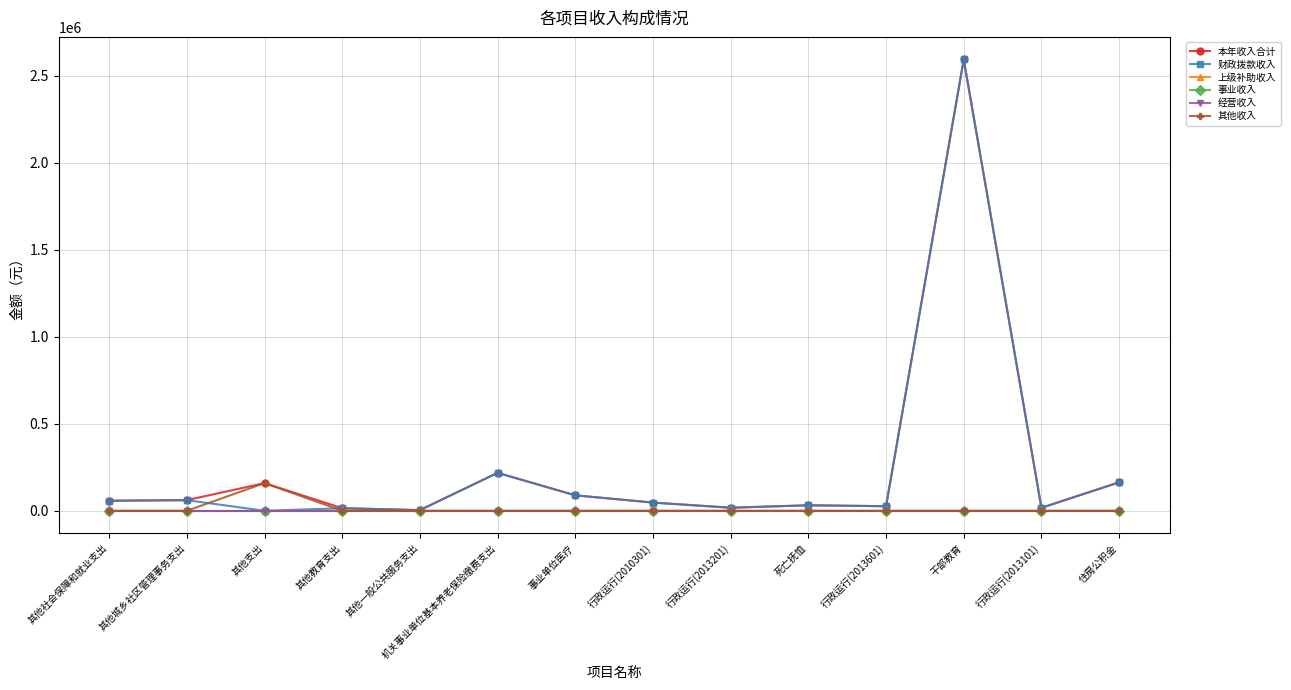

Does the chart have visible grid lines?

Yes